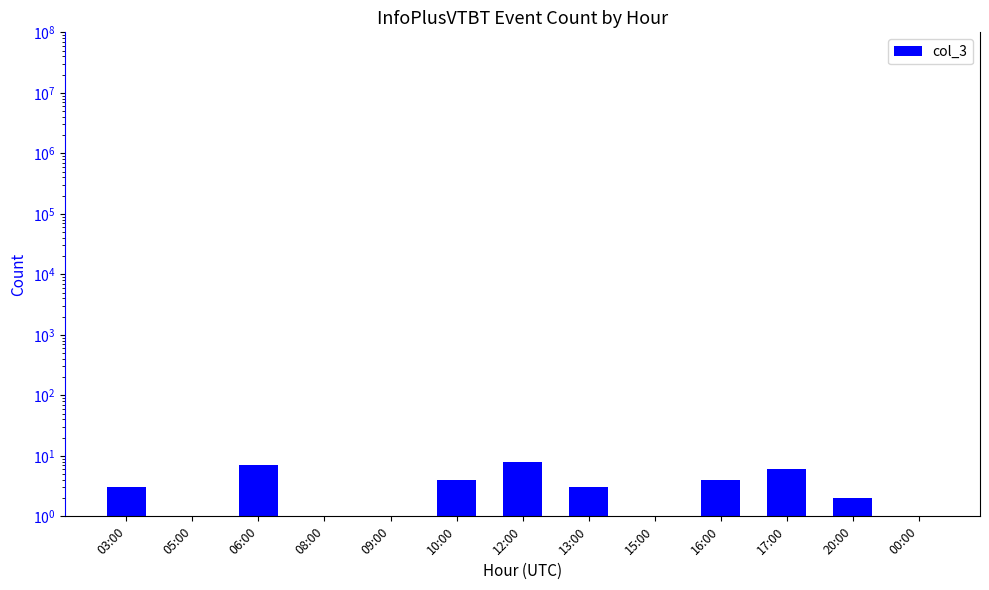

How many bars are there in total?

13